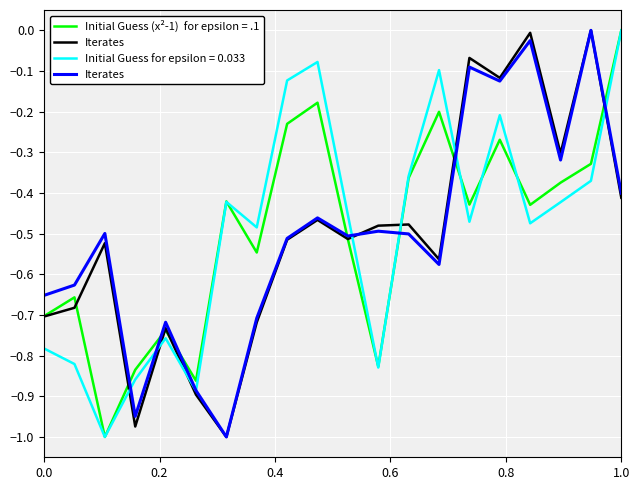

Count the number of categories in the chart.

20